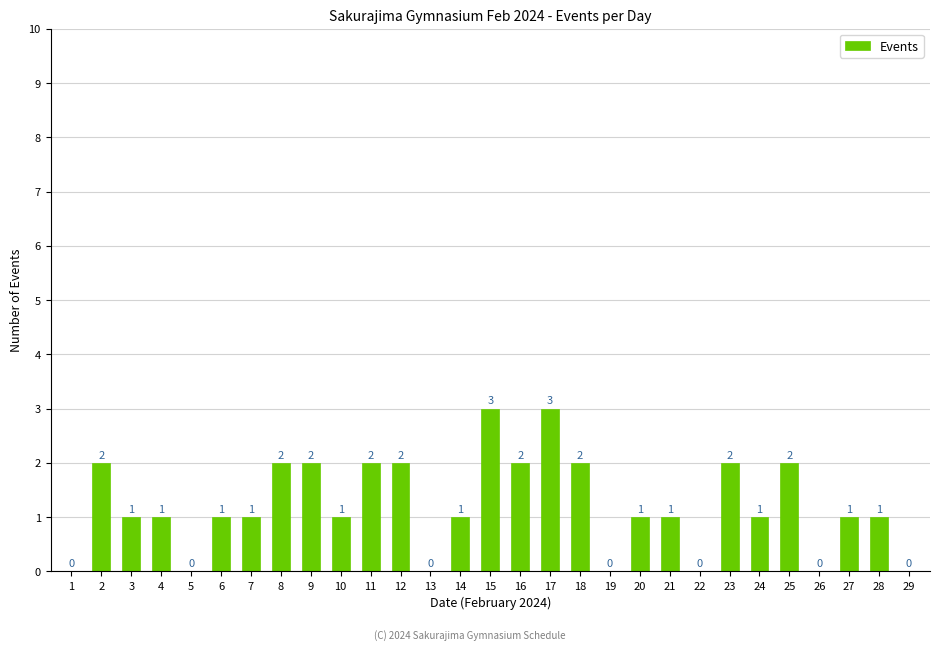

Reading left to right, list all the values displayed in this chart.

0	2	1	1	0	1	1	2	2	1	2	2	0	1	3	2	3	2	0	1	1	0	2	1	2	0	1	1	0